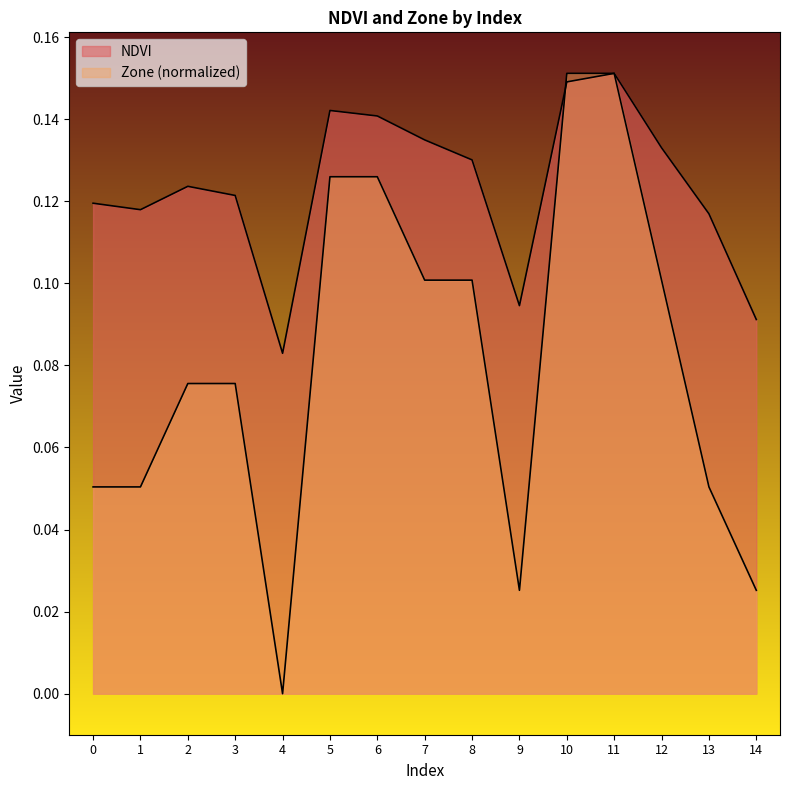

What is the difference between the Zone values at 1 and 8?

0.1